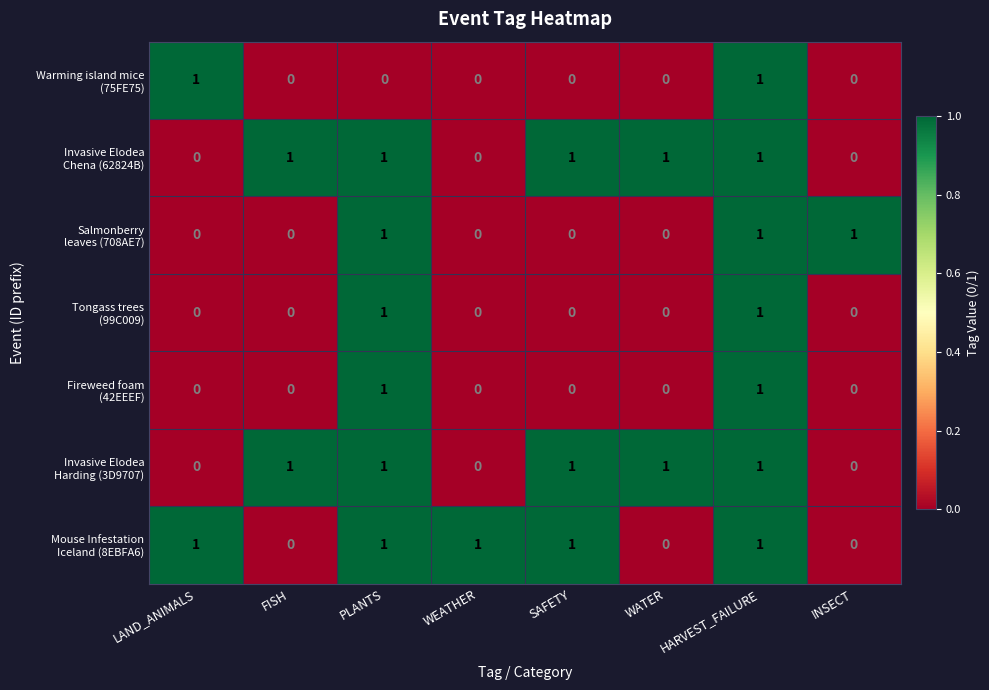

At how many categories does at least one series exceed 0?

8